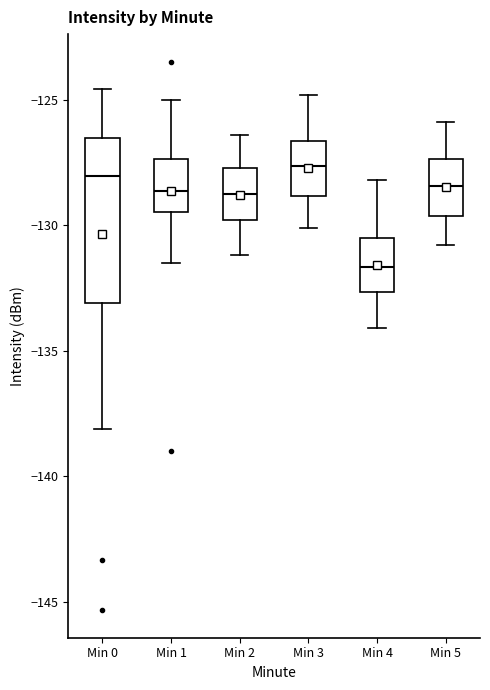

Reading left to right, read every box against the y-axis: the position of its median line, the range the box covers, and the ends of its whiskers. The values are not printed on the chart, so give them approximately, as read against the axis.

Min 0: median -128.0, box -133.0 to -126.5, whiskers -138.0 to -124.5
Min 1: median -128.5, box -129.5 to -127.5, whiskers -131.5 to -125.0
Min 2: median -128.5, box -130.0 to -127.5, whiskers -131.0 to -126.5
Min 3: median -127.5, box -129.0 to -126.5, whiskers -130.0 to -125.0
Min 4: median -131.5, box -132.5 to -130.5, whiskers -134.0 to -128.0
Min 5: median -128.5, box -129.5 to -127.5, whiskers -131.0 to -126.0